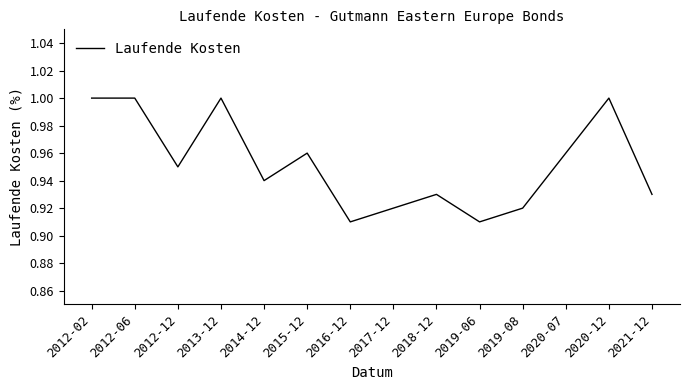

Between 2014-12 and 2012-06, which is larger?

2012-06